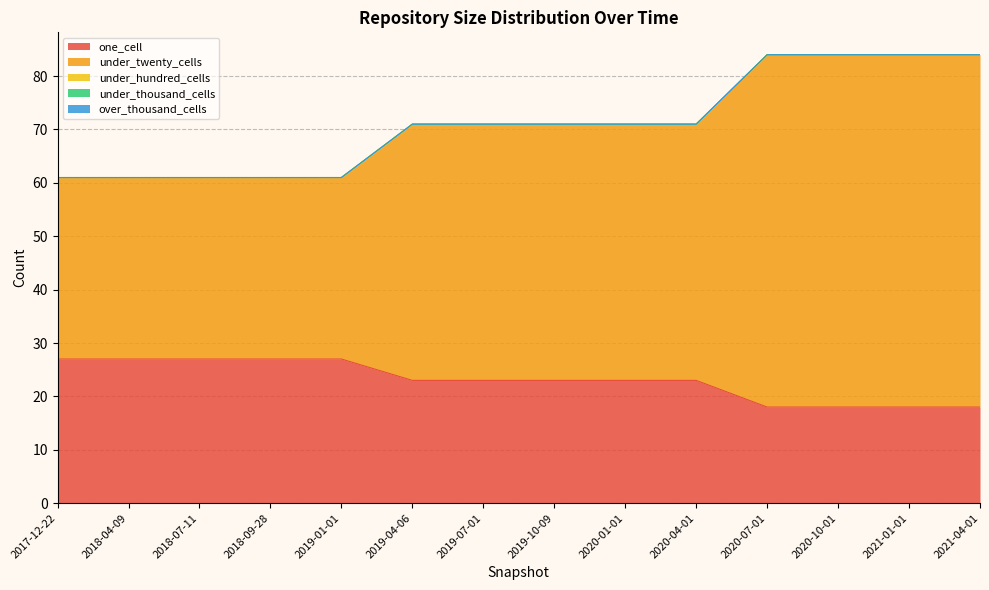

How many categories are shown in the chart?

14